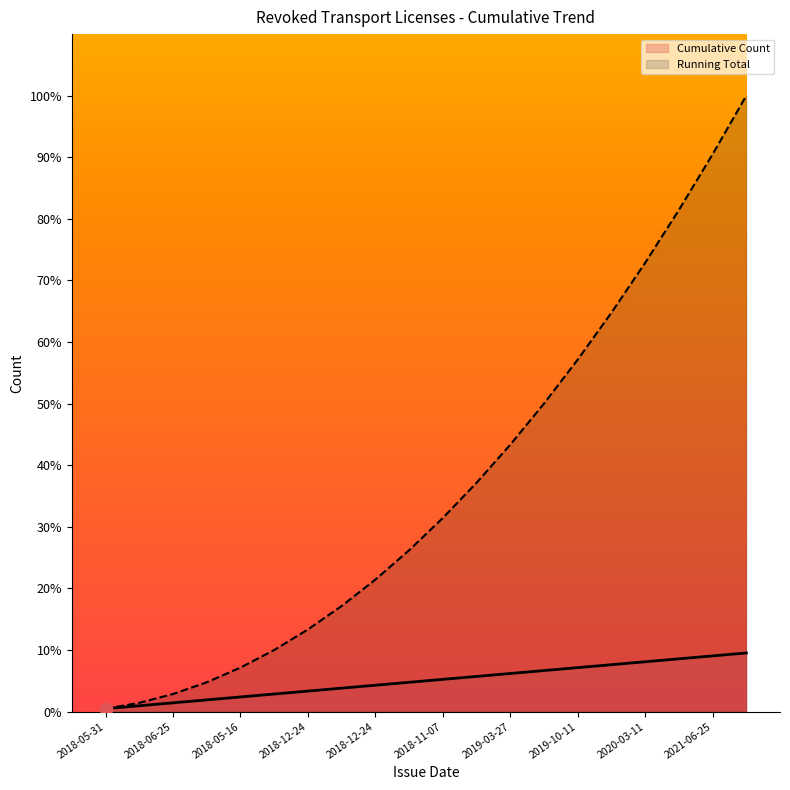

Which series contains the highest Y value?

Running Total